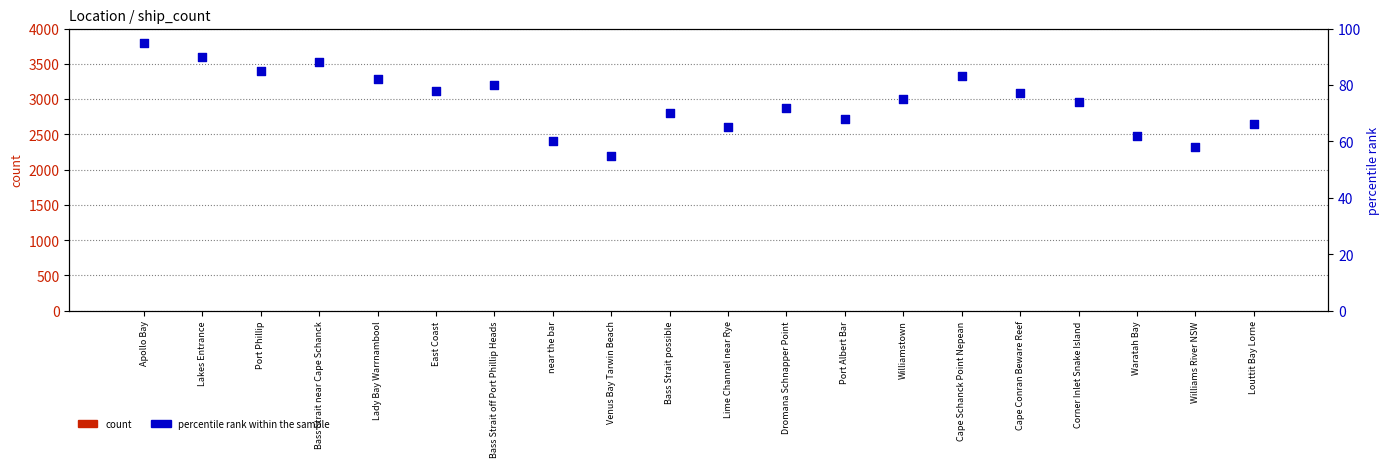

What are all the series names shown in the legend?

count, percentile rank within the sample